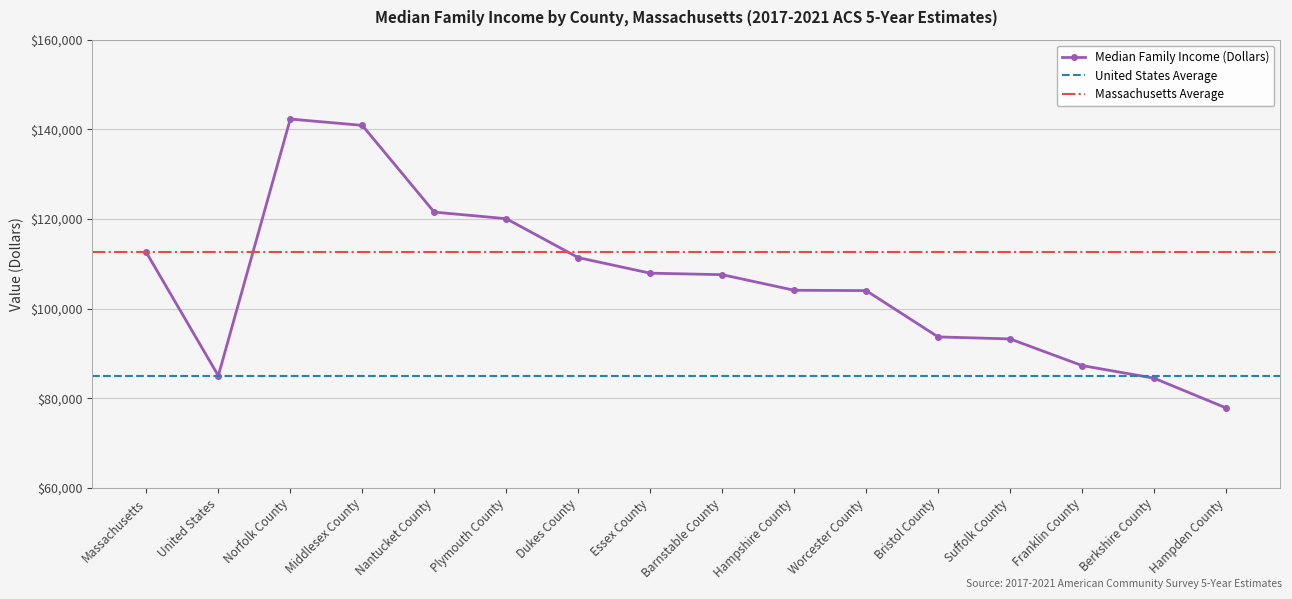

At which label is the value closest to 110074?

Dukes County